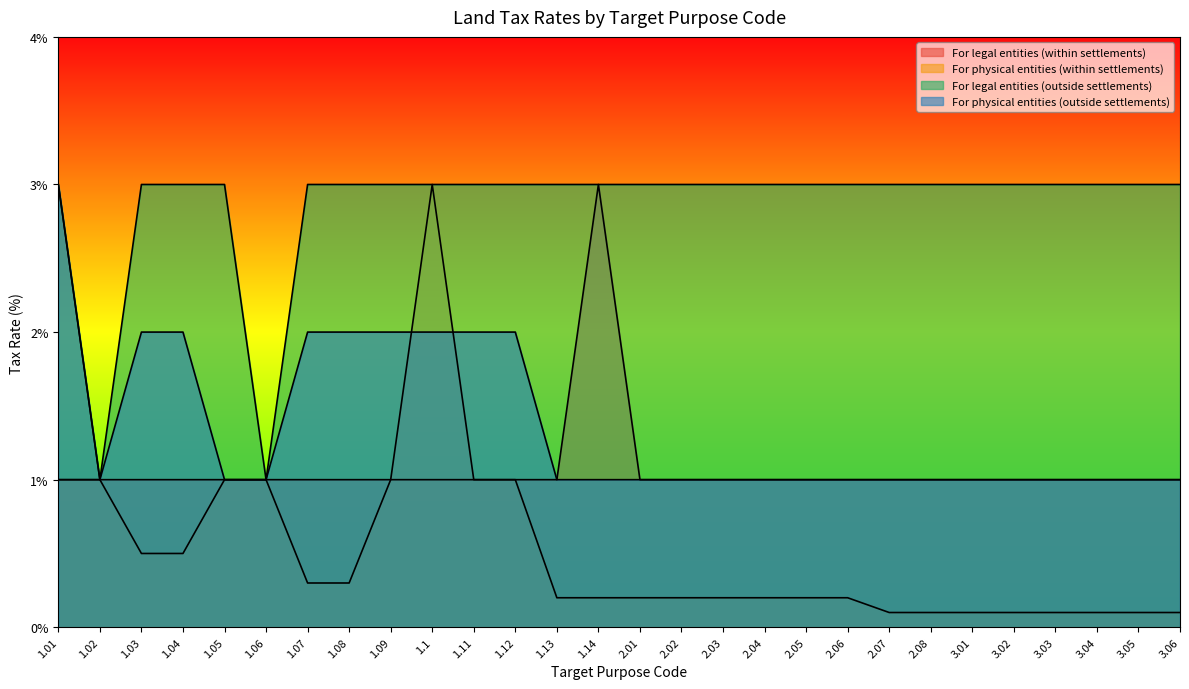

The value of For physical entities (within settlements) at 3.05 is 0.2. True or false?

False